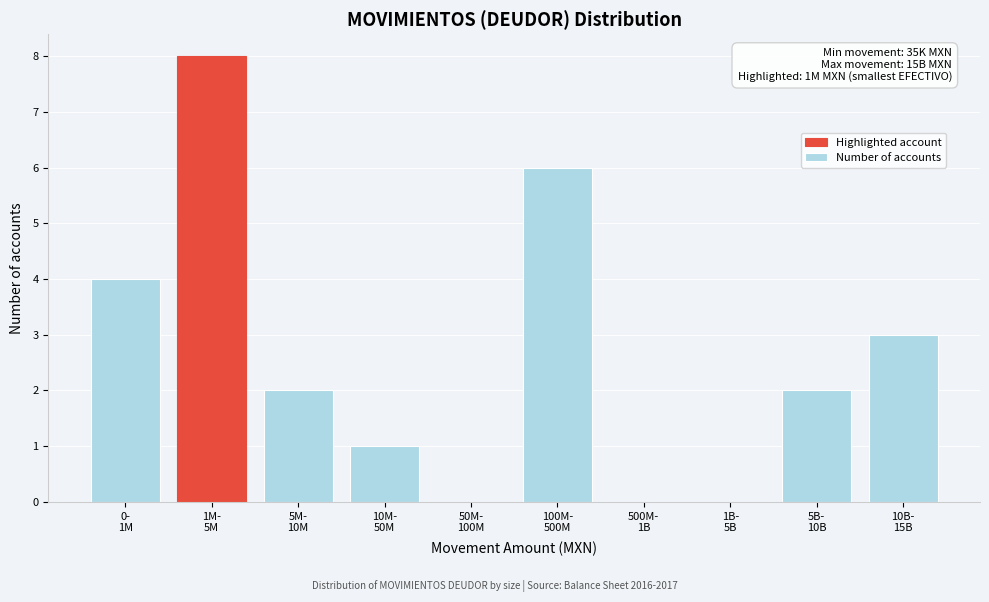

What is the sum of all values?

26